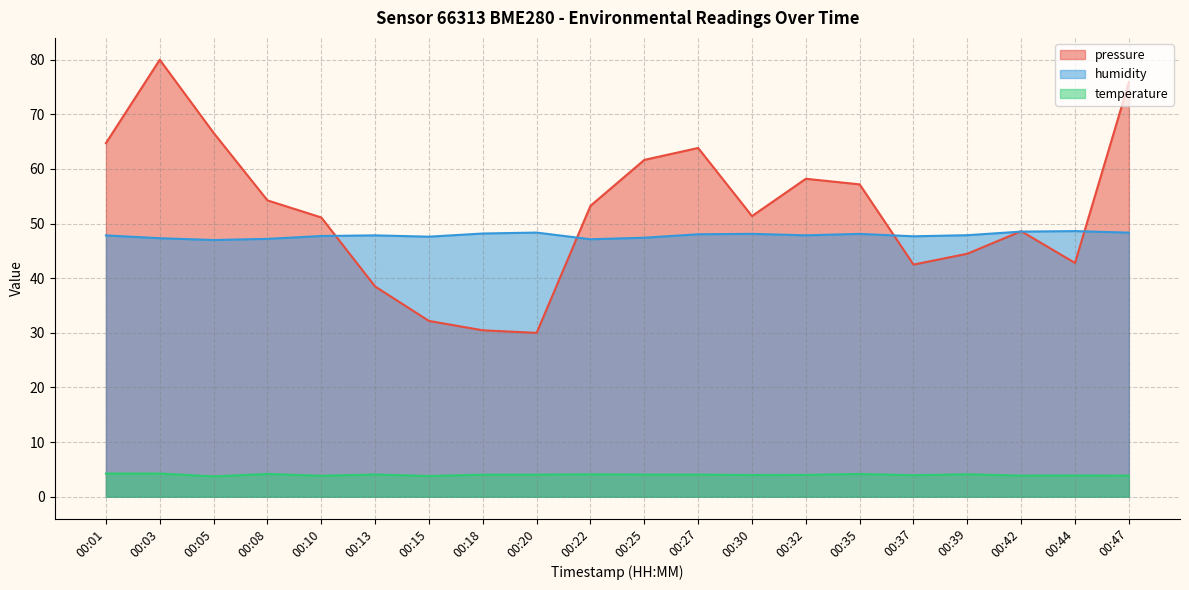

The value of pressure at 00:47 is 75.9. True or false?

True